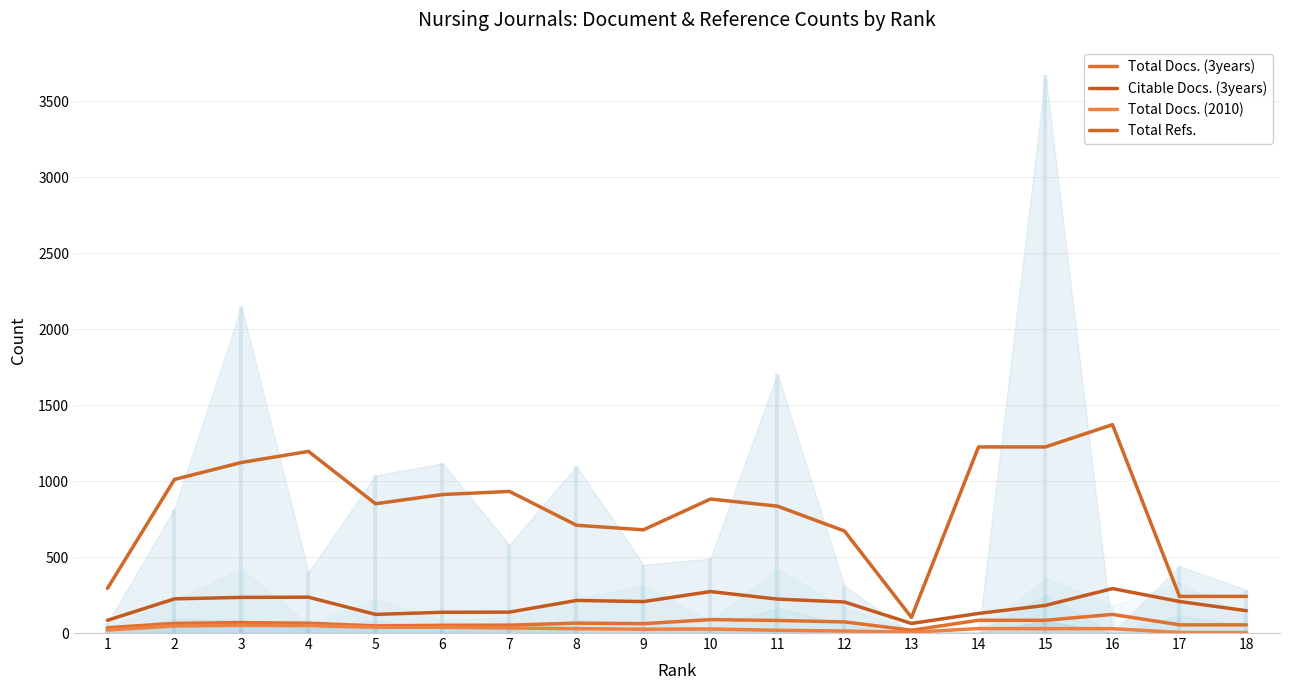

Is it true that Total Docs. (3years) equals 13.1 at 2?

False